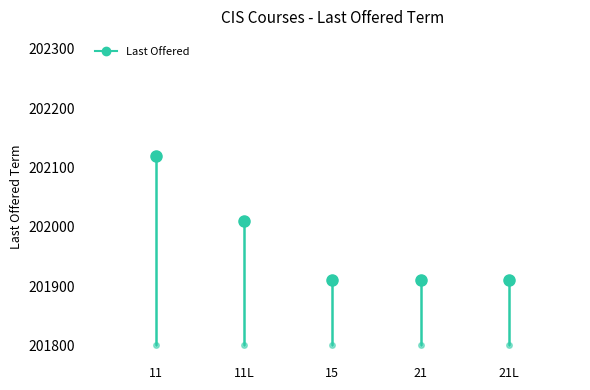

What is the value of the 5th point from the left?

201910